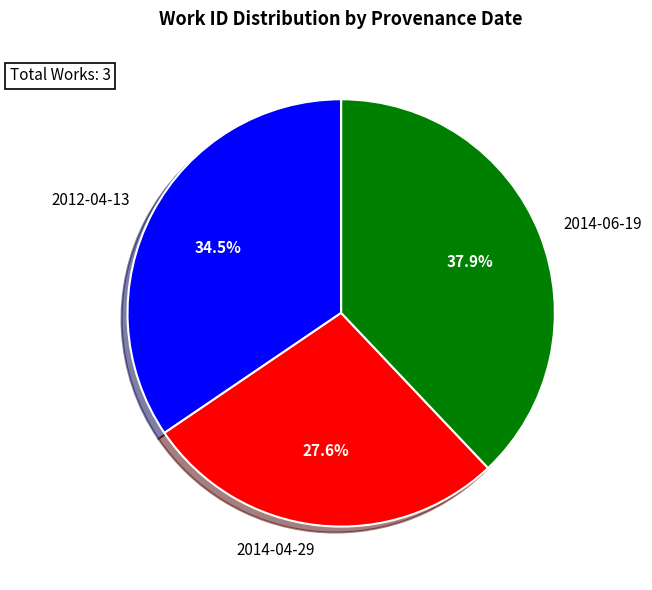

What percentage do 2014-04-29 and 2012-04-13 together represent?

62.1%